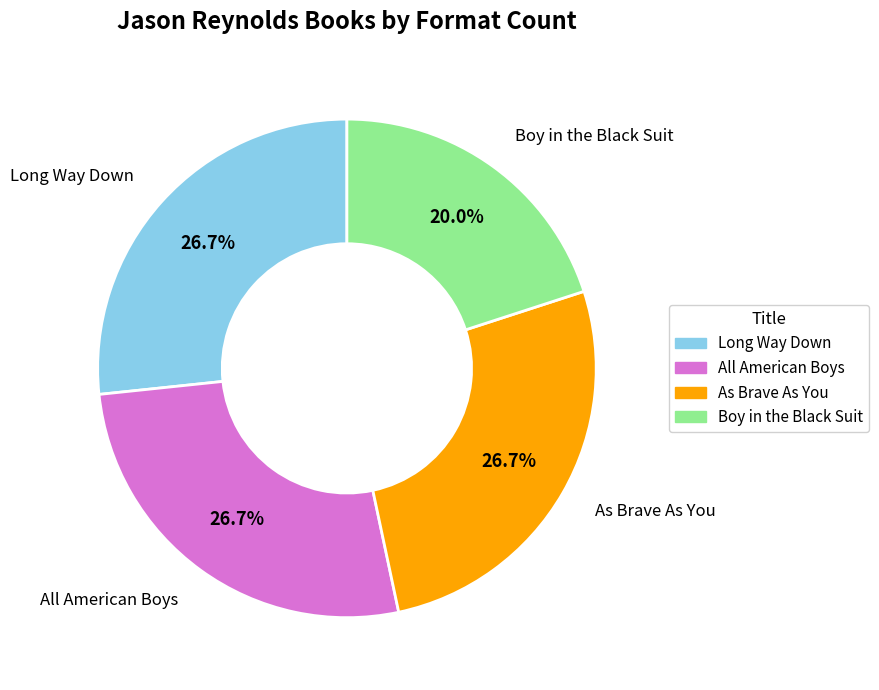

True or false: Boy in the Black Suit accounts for 20% of the total.

True